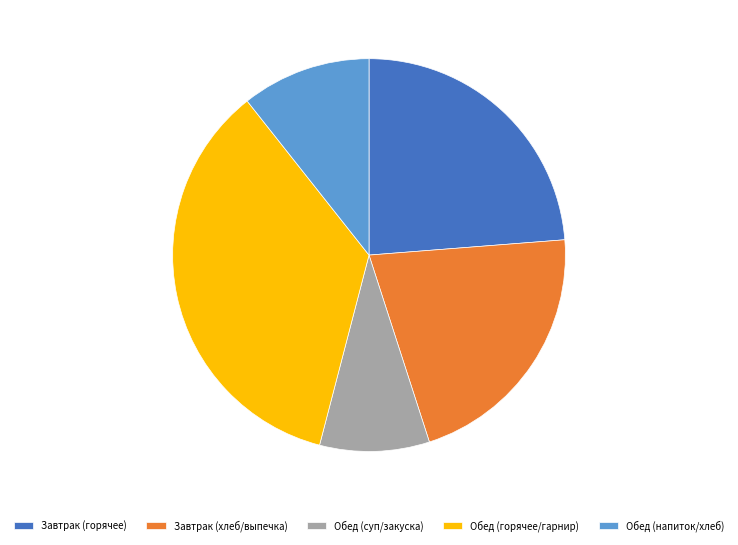

What is the largest slice in the pie chart?

Обед (горячее/гарнир)